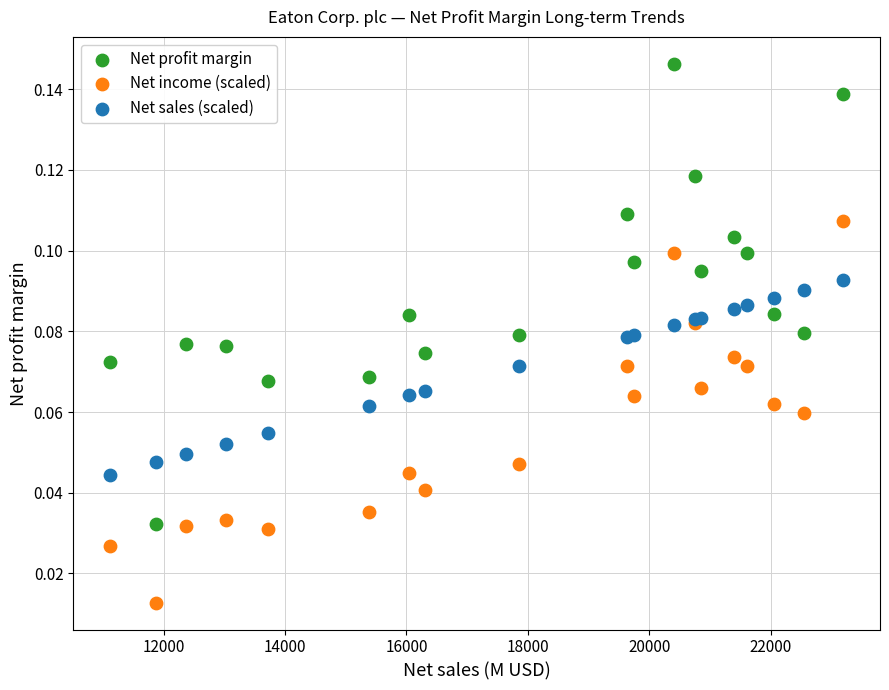

Which series reaches the maximum Y coordinate?

Net profit margin